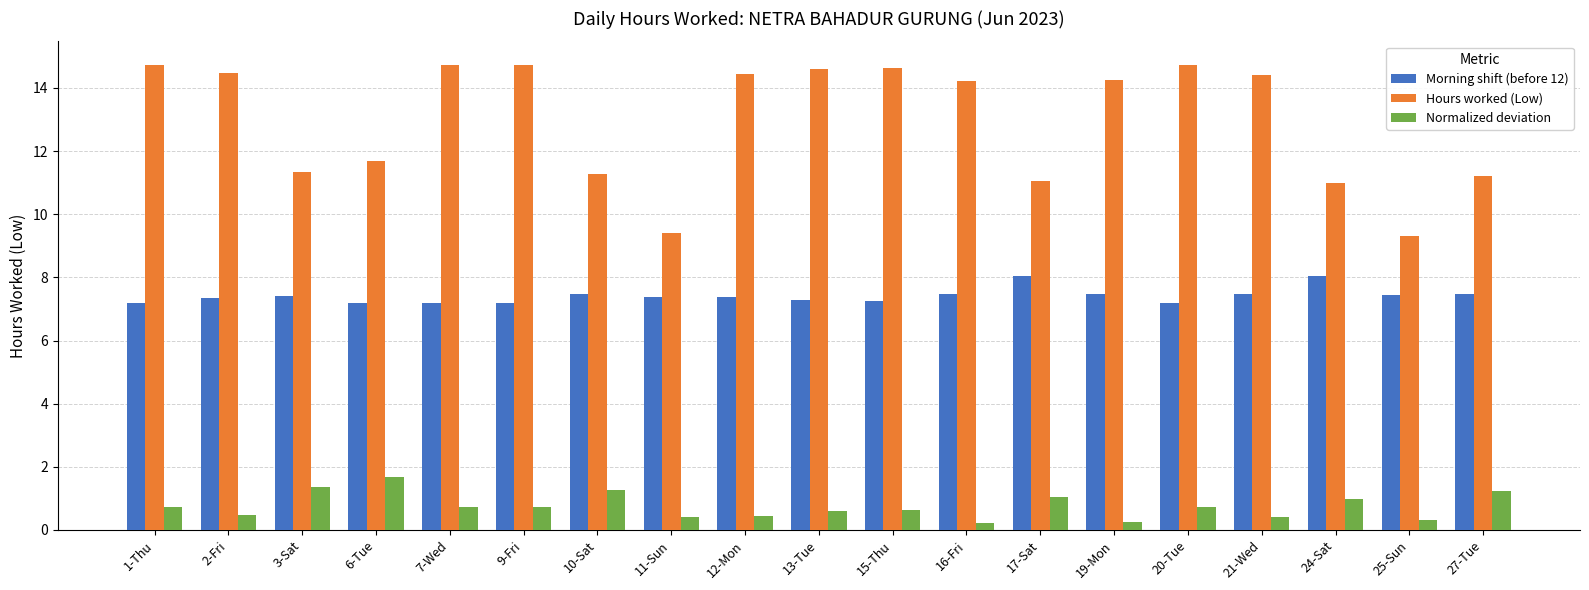

What is the average value of the Hours worked (Low) series?

13.0